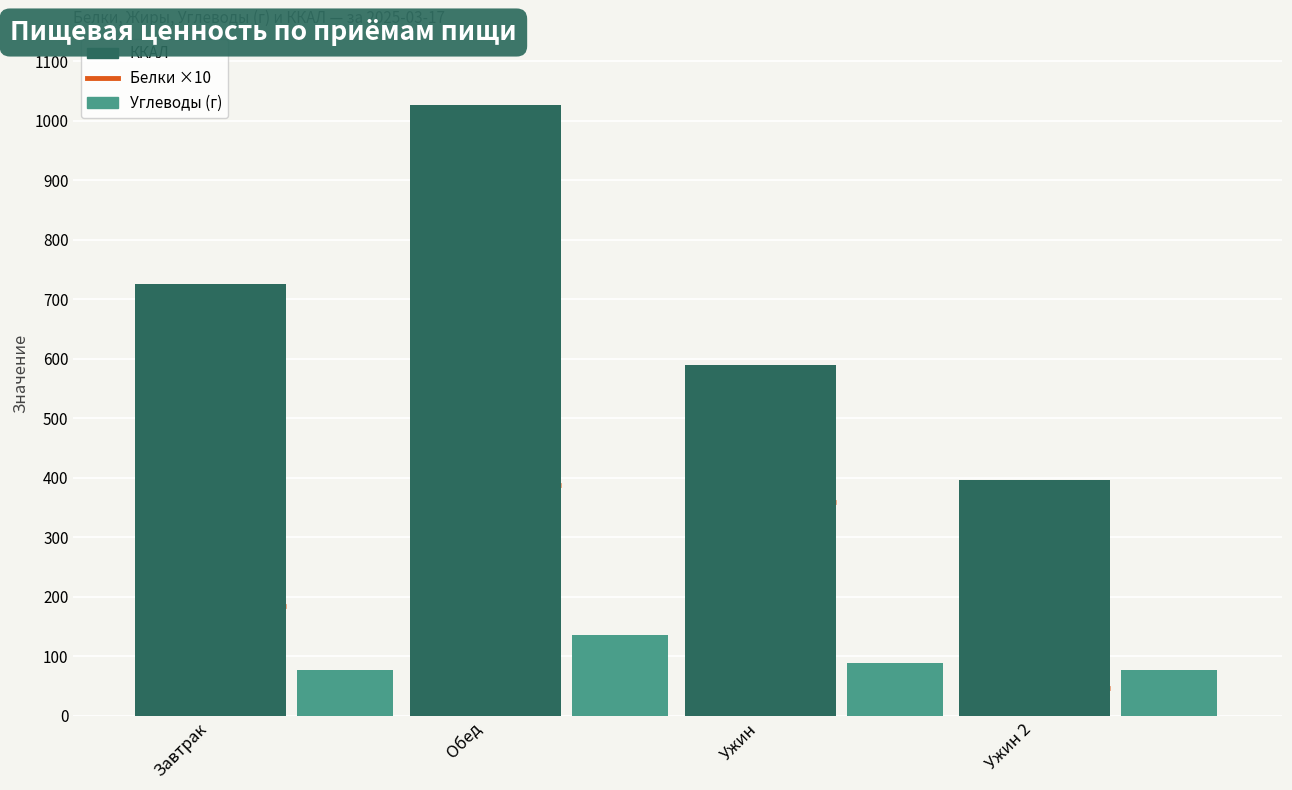

What is the value of the ККАЛ bar at the 1st from the left?

725.9